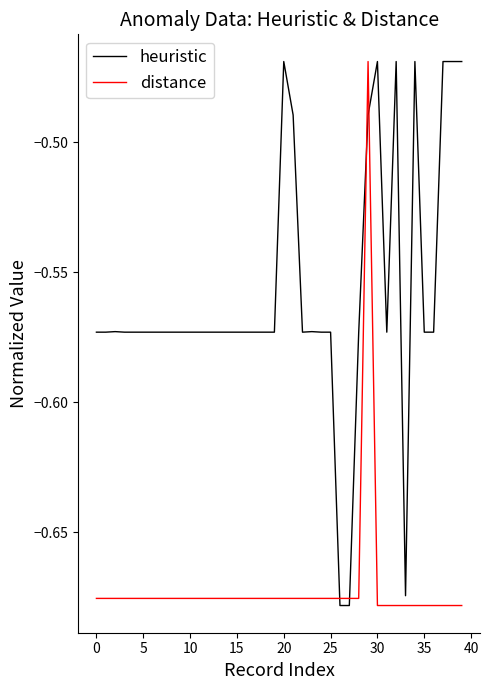

Is this an area chart (filled region under the line)?

No